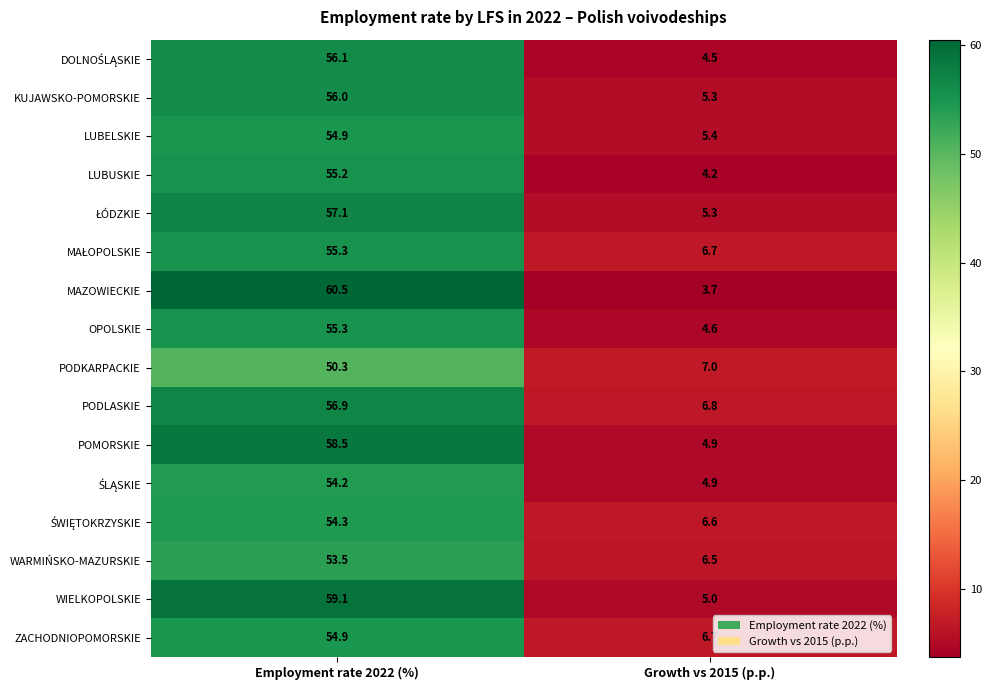

What is the approximate value of POMORSKIE at Employment rate 2022 (%)?

58.5